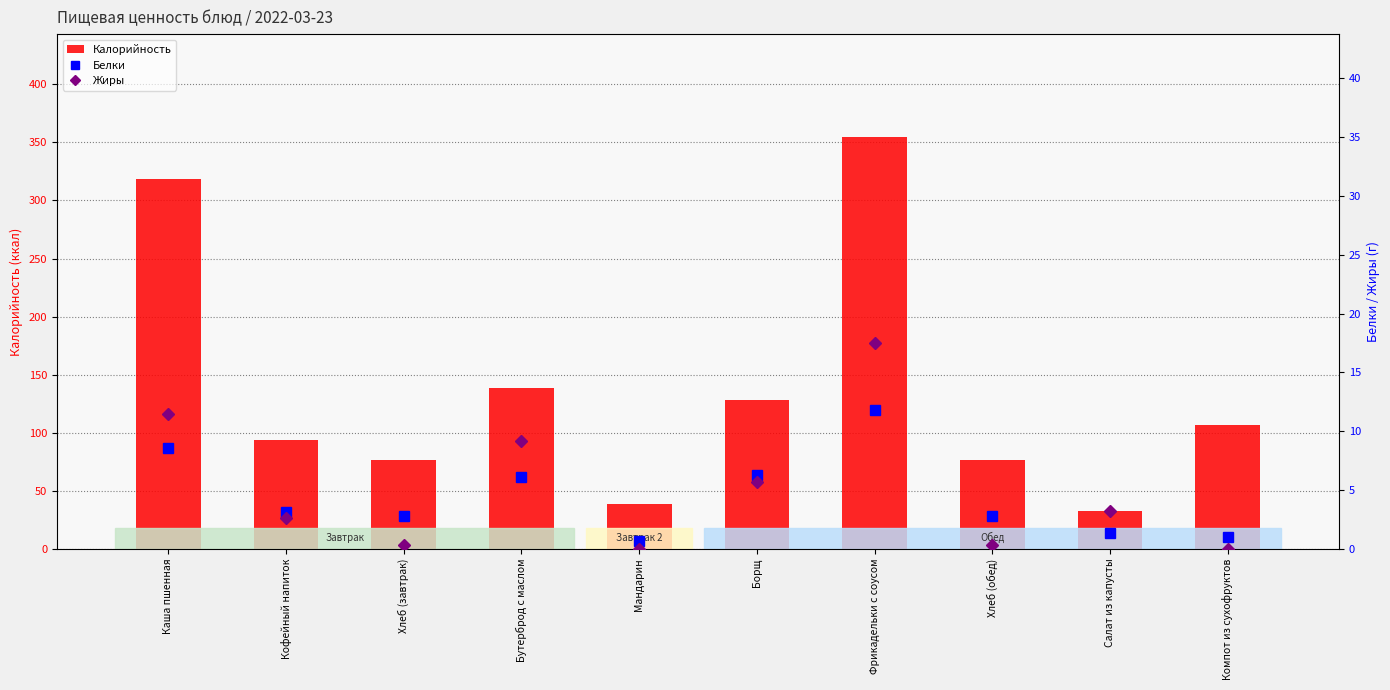

List the labels in order of Белки value, largest first.

Фрикадельки с соусом, Каша пшенная, Борщ, Бутерброд с маслом, Кофейный напиток, Хлеб (завтрак), Хлеб (обед), Салат из капусты, Компот из сухофруктов, Мандарин